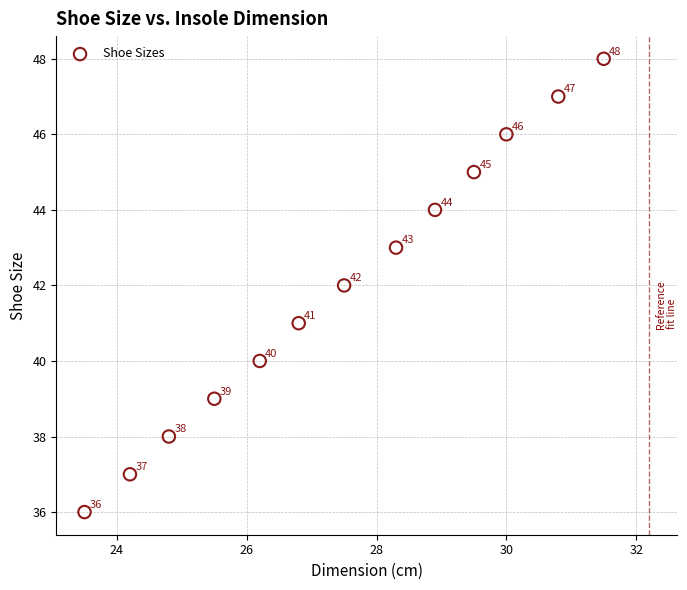

What is the range of Y values (max minus min)?

12